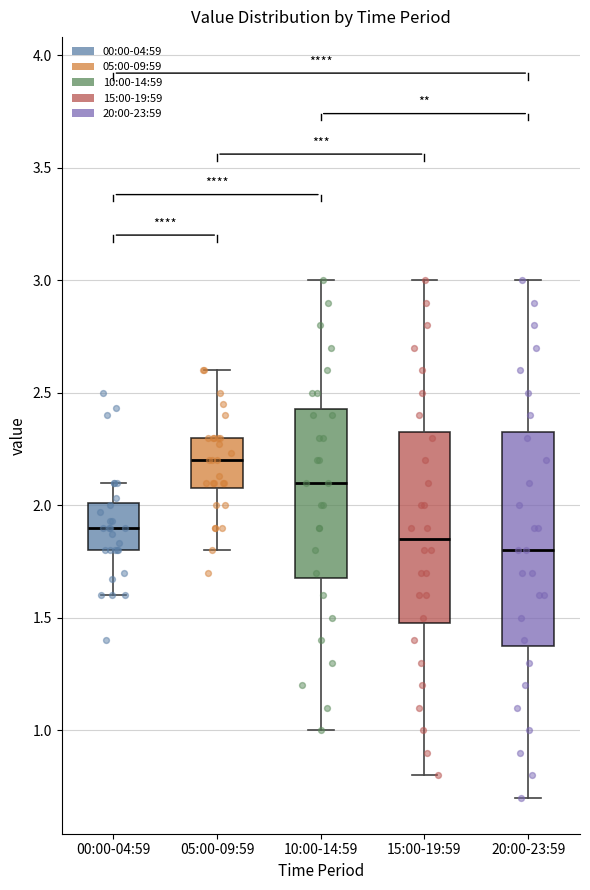

Reading left to right, read every box against the y-axis: the position of its median line, the range the box covers, and the ends of its whiskers. The values are not printed on the chart, so give them approximately, as read against the axis.

00:00-04:59: median 1.90, box 1.80 to 2.00, whiskers 1.60 to 2.10
05:00-09:59: median 2.20, box 2.10 to 2.30, whiskers 1.80 to 2.60
10:00-14:59: median 2.10, box 1.70 to 2.45, whiskers 1.00 to 3.00
15:00-19:59: median 1.85, box 1.50 to 2.35, whiskers 0.80 to 3.00
20:00-23:59: median 1.80, box 1.40 to 2.35, whiskers 0.70 to 3.00